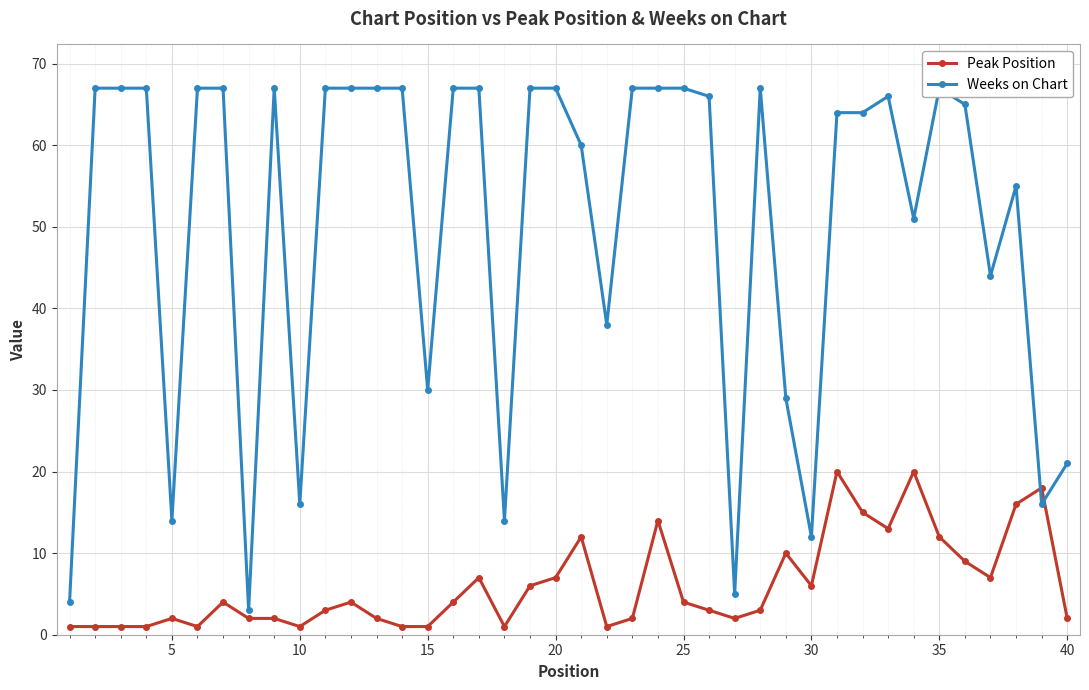

What is the difference between the maximum and minimum values in the Weeks on Chart series?

64